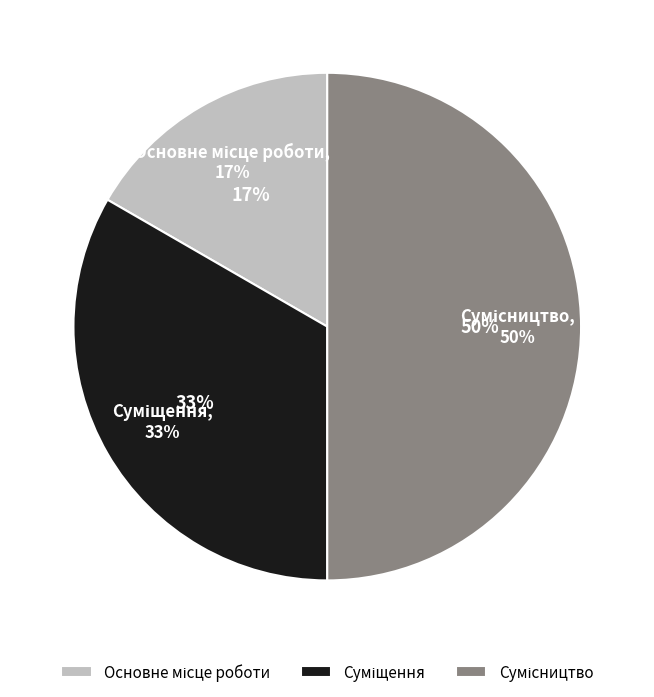

To the nearest percent, what is the average slice percentage?

33%